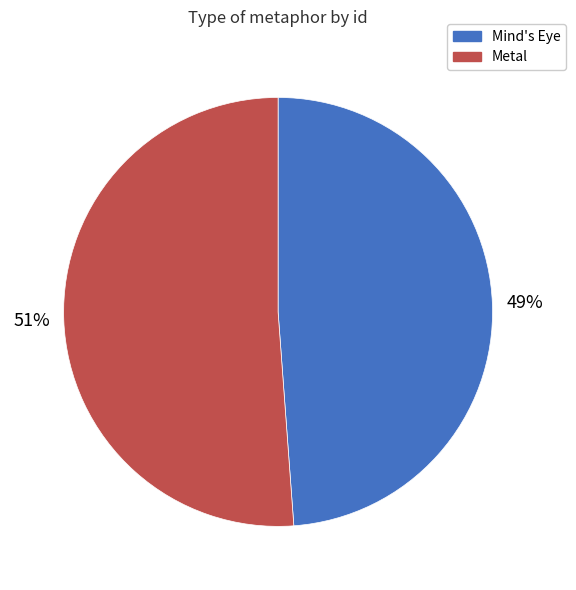

To the nearest percent, what percentage of the pie is Mind's Eye?

49%